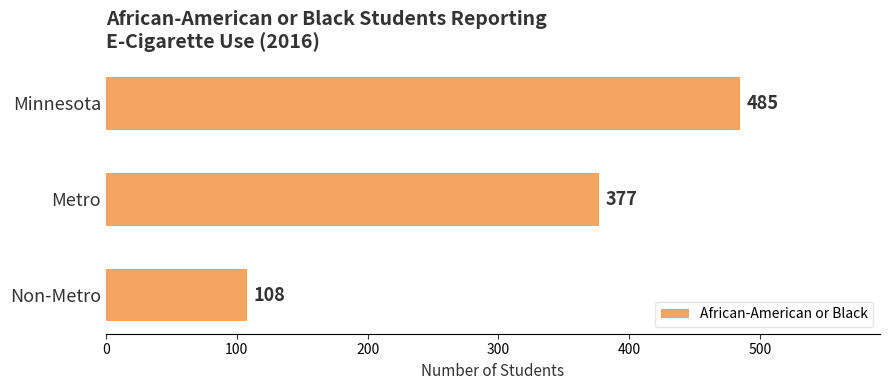

At which category does the chart reach its minimum across all series?

Non-Metro